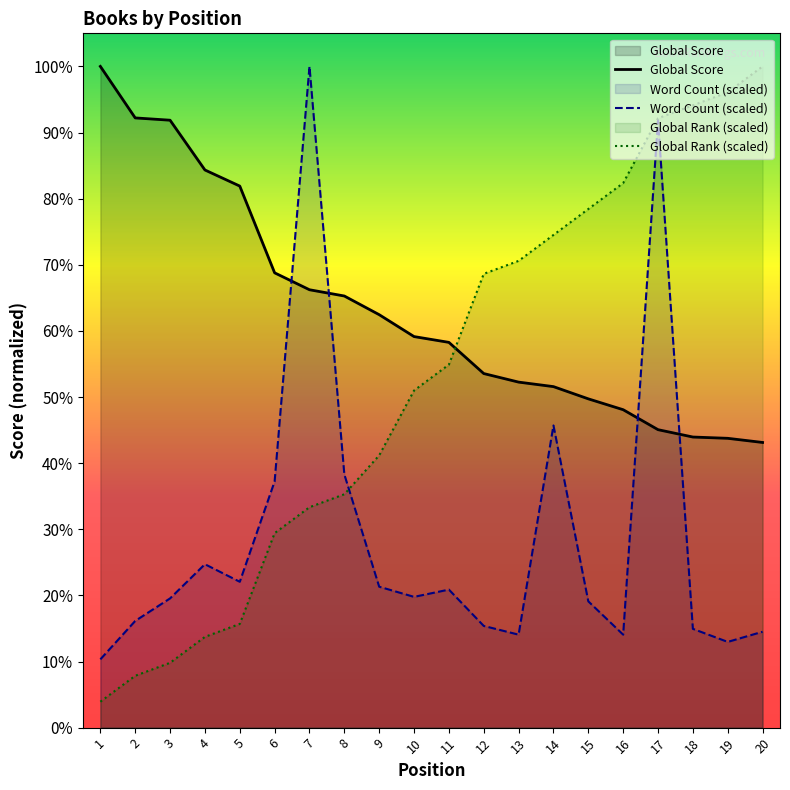

Which series ends up on top after the final intersection of Word Count (scaled) and Global Score?

Global Score